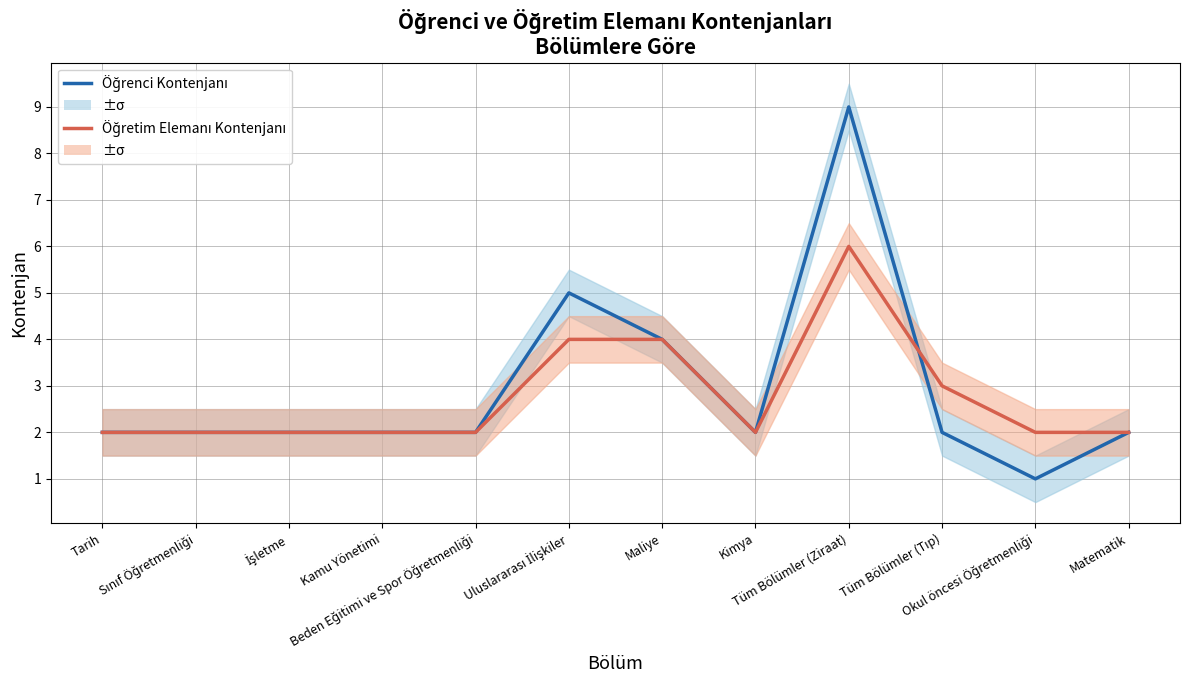

How many times do Öğretim Elemanı Kontenjanı and Öğrenci Kontenjanı cross each other?

1